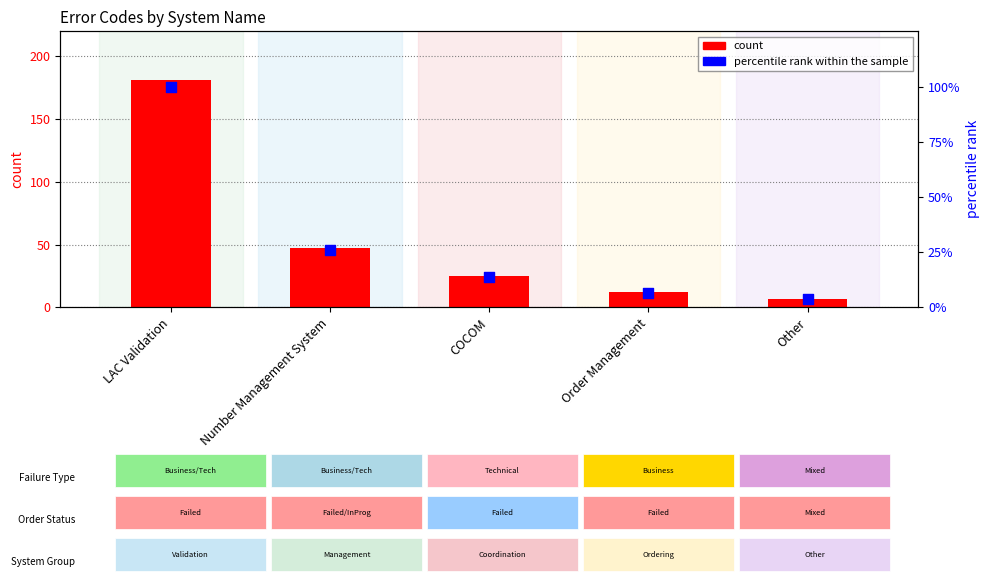

At which category is the sum across all series the highest?

LAC Validation